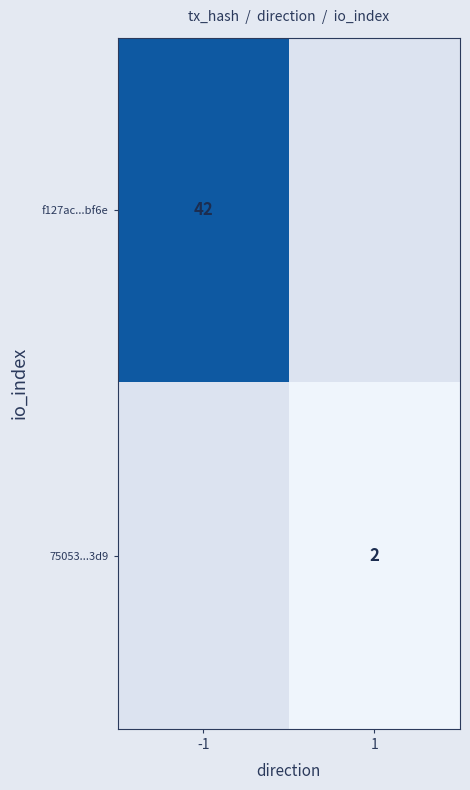

The f127ac...bf6e series shows 28 at -1. True or false?

False